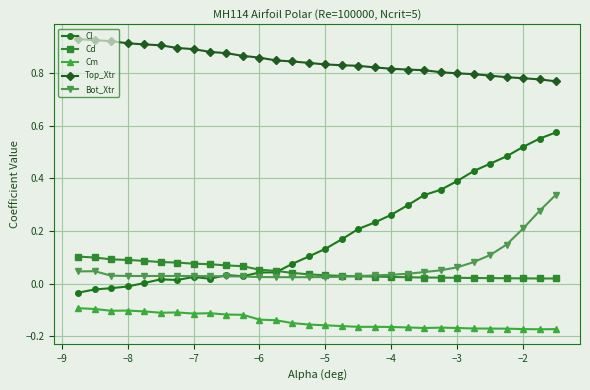

Which series has the widest spread of values?

Cl